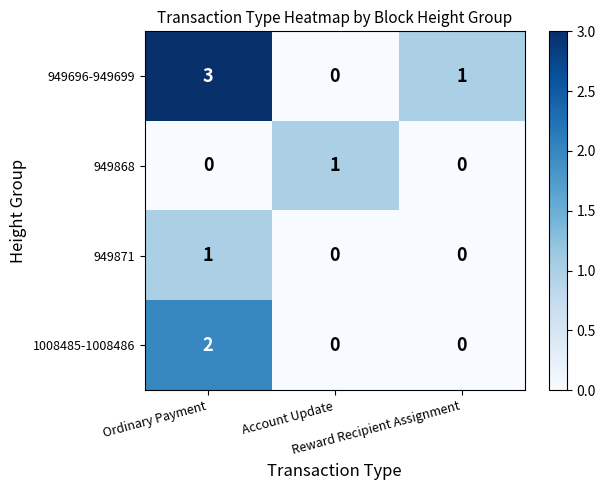

How many 949868 values are between 0 and 1?

3